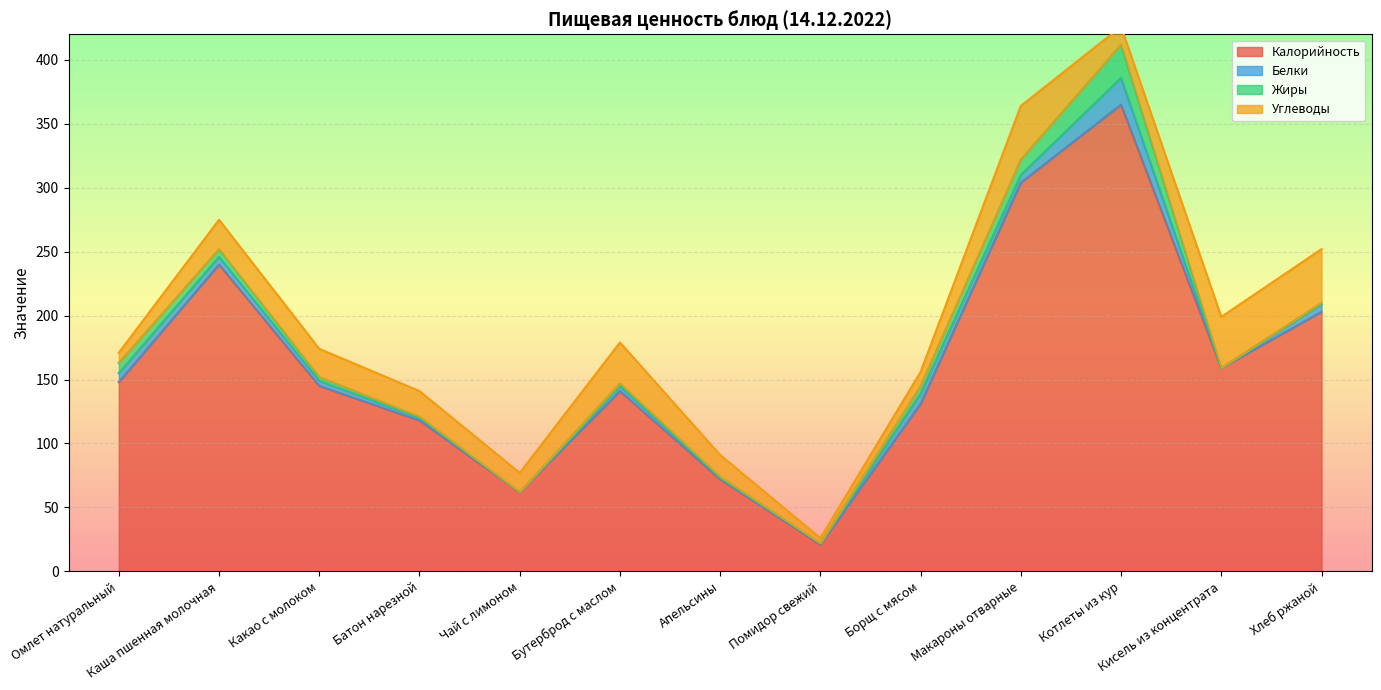

How many data points in Белки are above 4?

6